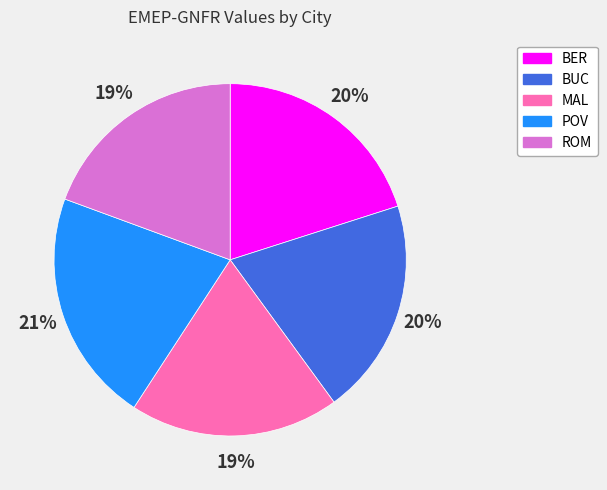

Is it true that MAL is 19% of the pie?

True